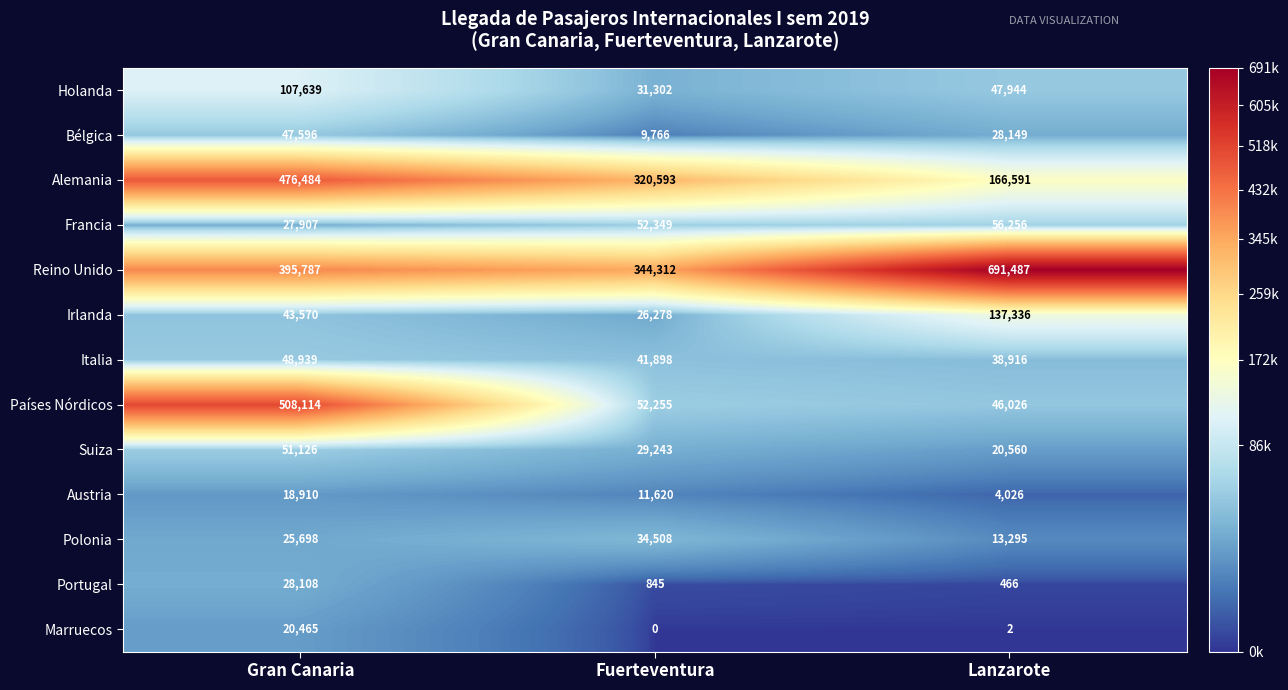

How many values in the Polonia series are below 25698?

1